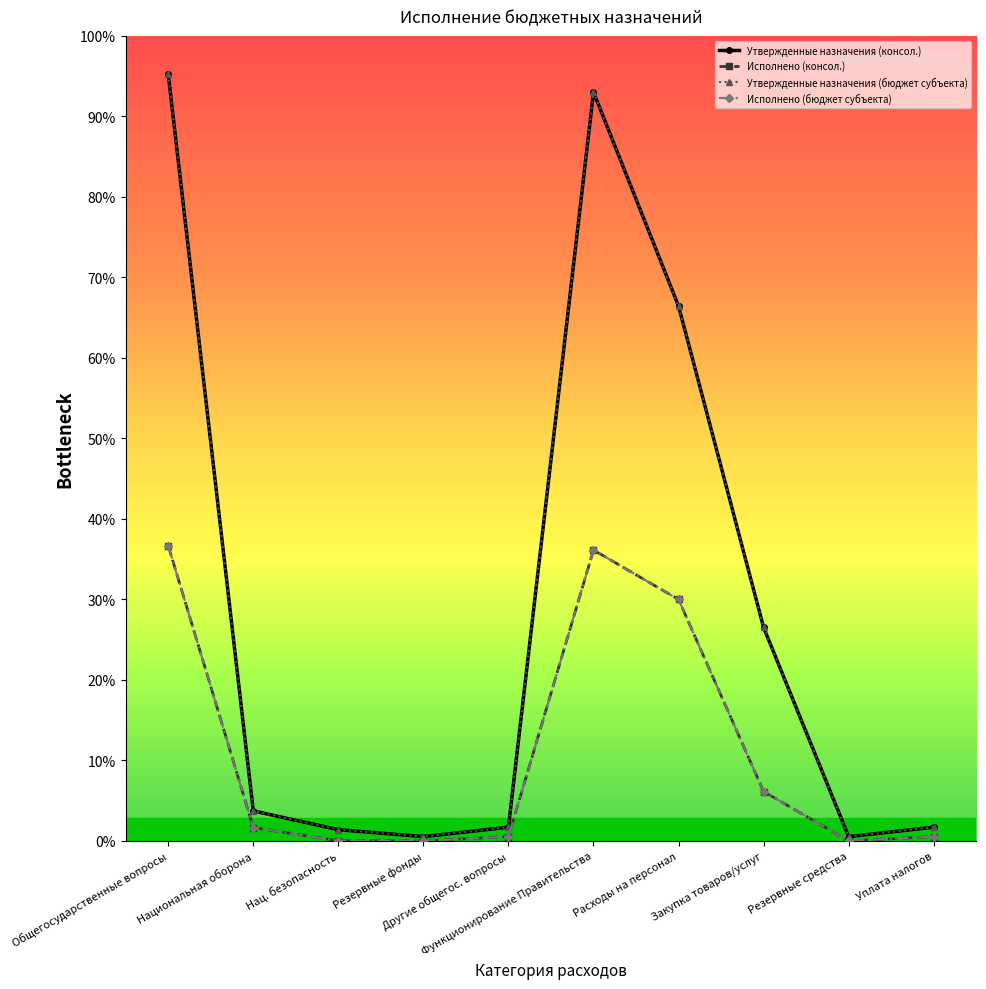

Reading left to right, what are all the values shown in this chart?

Утвержденные назначения (консол.): Общегосударственные вопросы=9018900.0	Национальная оборона=352600.0	Нац. безопасность=132000.0	Резервные фонды=50000.0	Другие общегос. вопросы=161000.0	Функционирование Правительства=8807900.0	Расходы на персонал=6291200.0	Закупка товаров/услуг=2510700.0	Резервные средства=50000.0	Уплата налогов=161000.0
Исполнено (консол.): Общегосударственные вопросы=3471773.2	Национальная оборона=157349.4	Нац. безопасность=0.0	Резервные фонды=0.0	Другие общегос. вопросы=50325.0	Функционирование Правительства=3421448.2	Расходы на персонал=2840024.4	Закупка товаров/услуг=580360.9	Резервные средства=0.0	Уплата налогов=50325.0
Утвержденные назначения (бюджет субъекта): Общегосударственные вопросы=9018900.0	Национальная оборона=352600.0	Нац. безопасность=132000.0	Резервные фонды=50000.0	Другие общегос. вопросы=161000.0	Функционирование Правительства=8807900.0	Расходы на персонал=6291200.0	Закупка товаров/услуг=2510700.0	Резервные средства=50000.0	Уплата налогов=161000.0
Исполнено (бюджет субъекта): Общегосударственные вопросы=3471773.2	Национальная оборона=157349.4	Нац. безопасность=0.0	Резервные фонды=0.0	Другие общегос. вопросы=50325.0	Функционирование Правительства=3421448.2	Расходы на персонал=2840024.4	Закупка товаров/услуг=580360.9	Резервные средства=0.0	Уплата налогов=50325.0